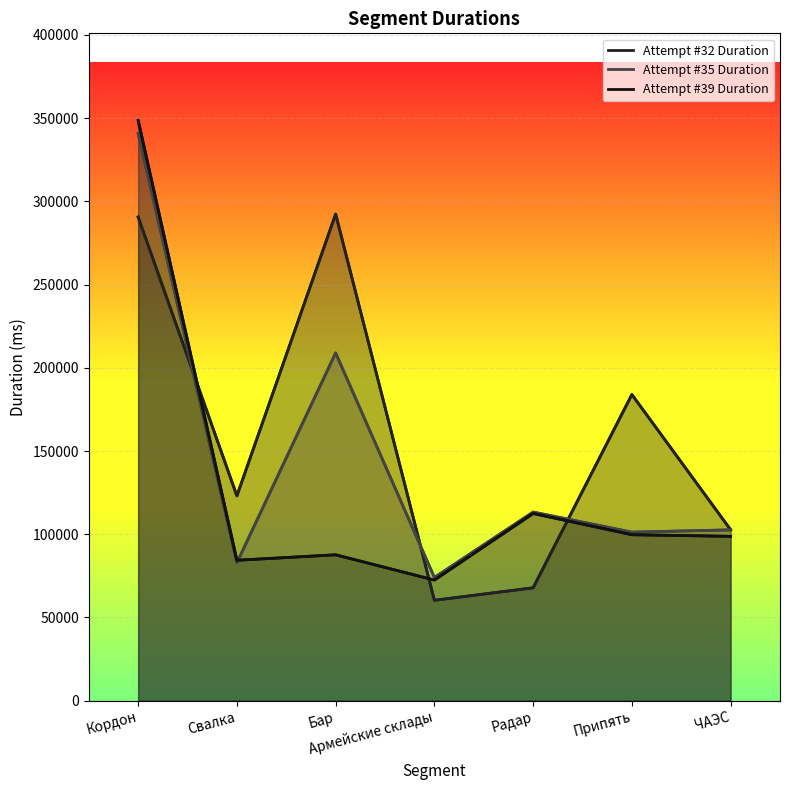

Rank the series by their average value, from highest to lowest.

Attempt #32 Duration, Attempt #35 Duration, Attempt #39 Duration